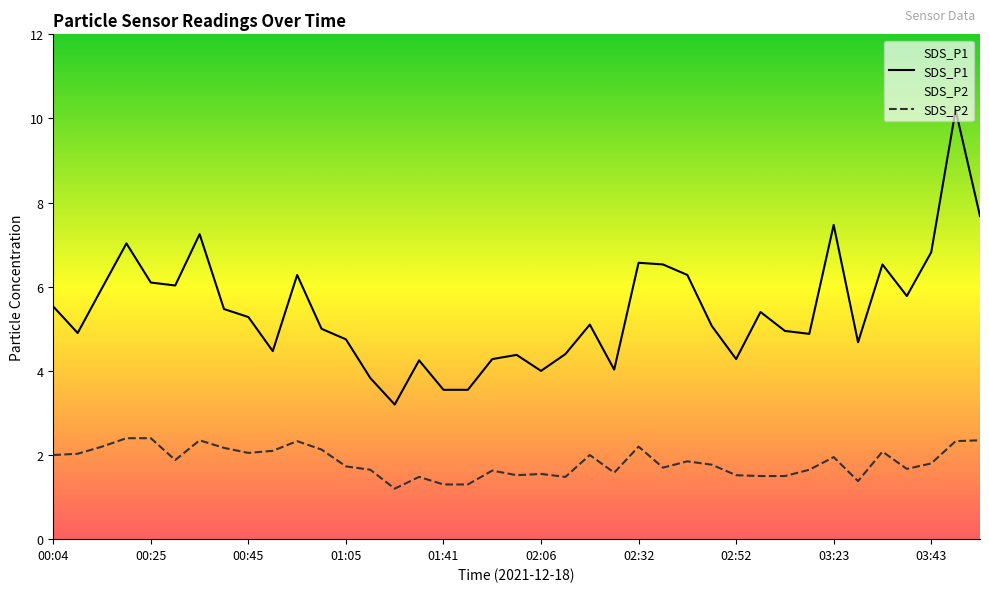

What is the difference between the highest and lowest values at 03:48?

7.9